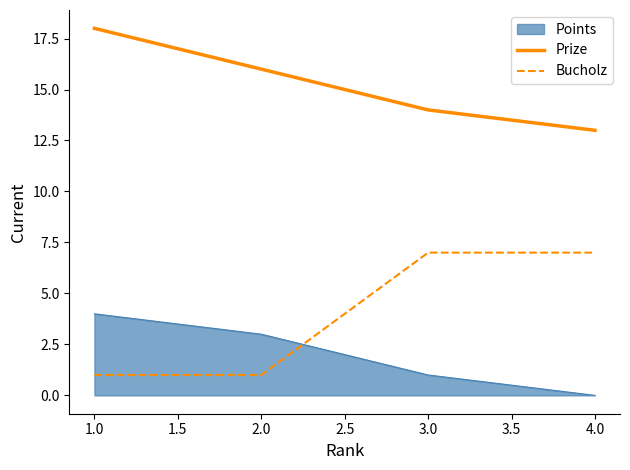

Rank the series by their maximum value, from highest to lowest.

Prize, Bucholz, Points